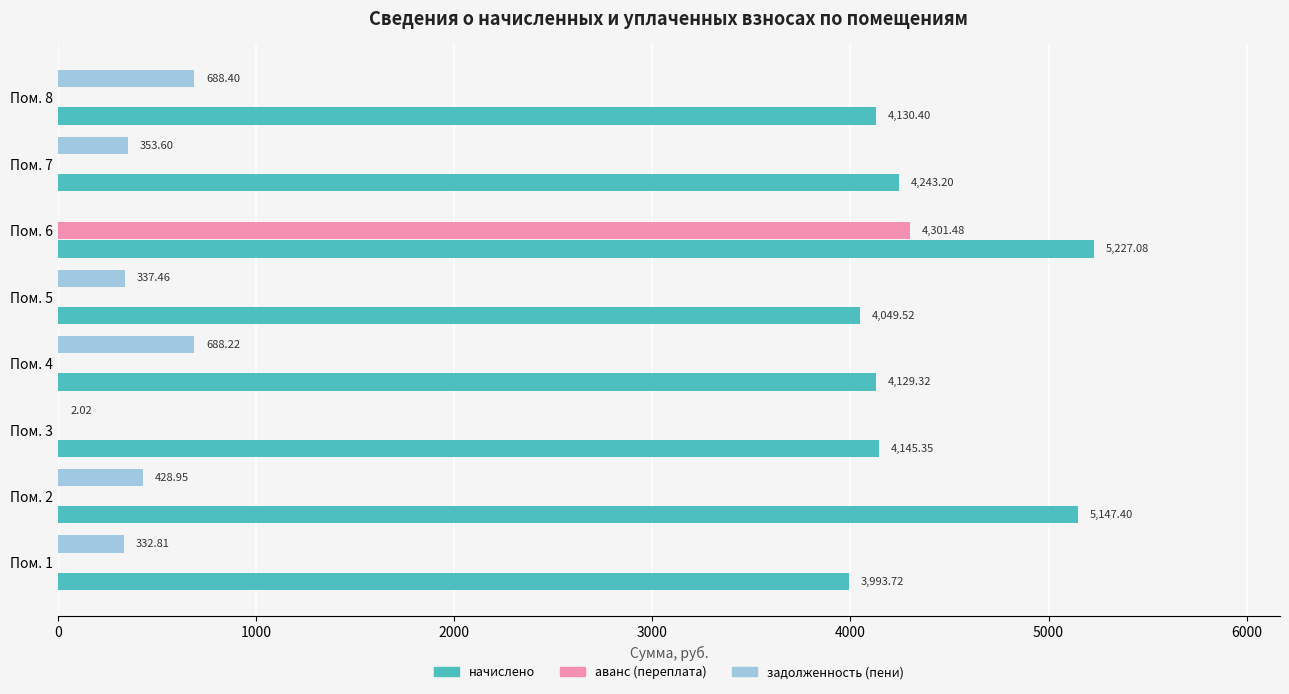

What are all the series names shown in the legend?

начислено, аванс (переплата), задолженность (пени)